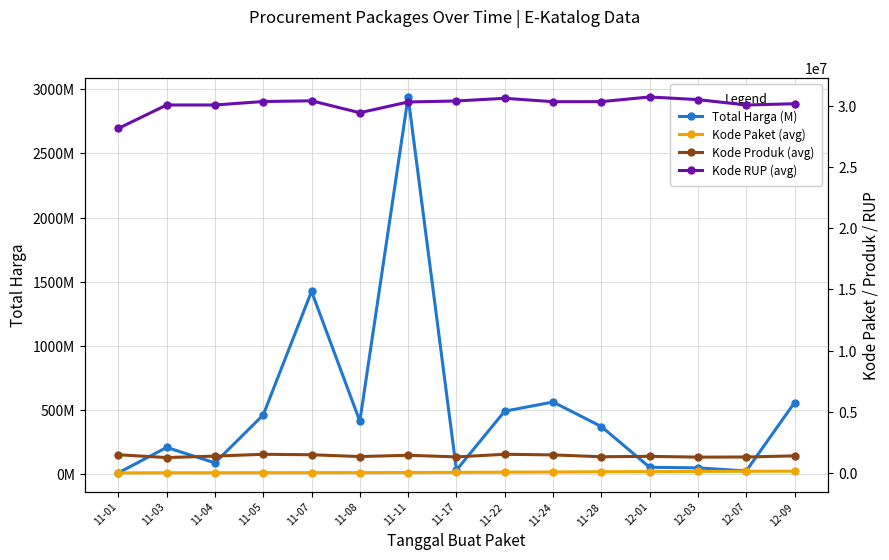

At 11-03, list the series in order from smallest to largest.

Kode Paket (avg), Kode Produk (avg), Kode RUP (avg), Total Harga (M)